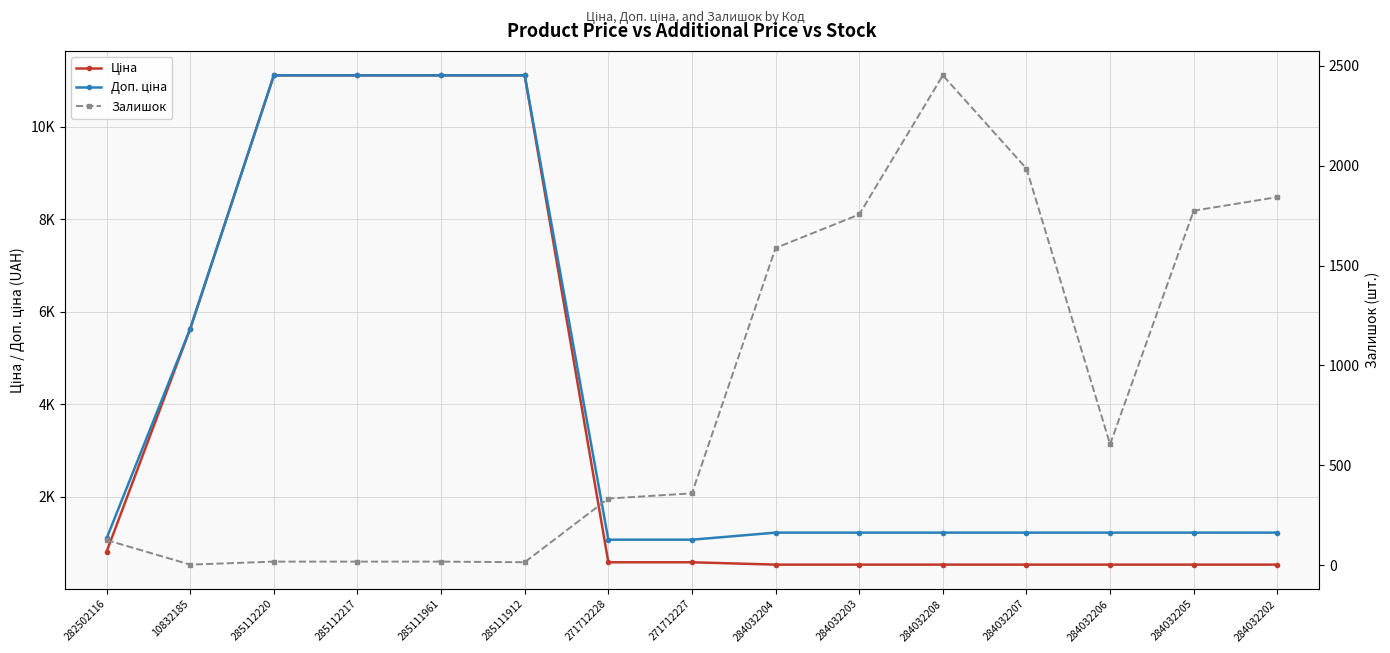

True or false: Ціна and Доп. ціна intersect in this chart.

False